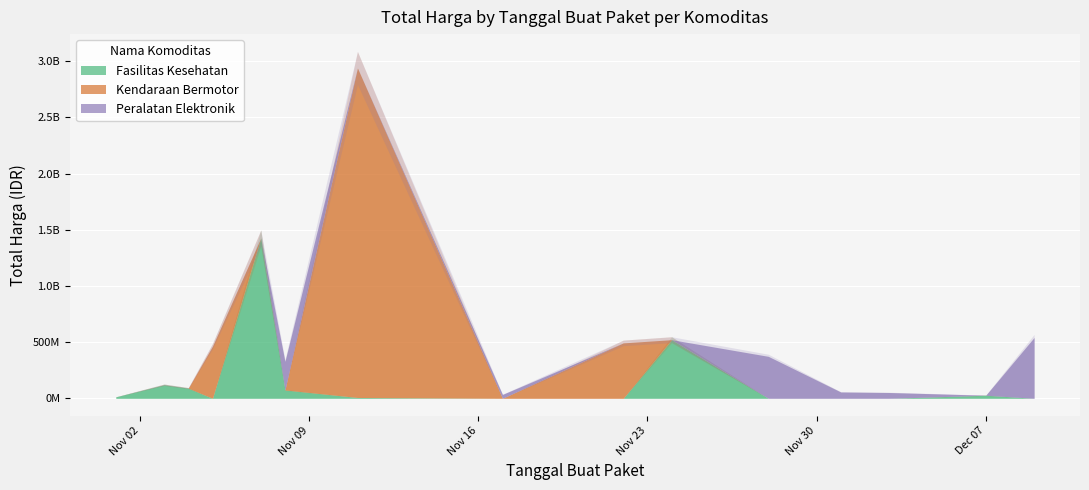

True or false: Kendaraan Bermotor and Fasilitas Kesehatan intersect in this chart.

True